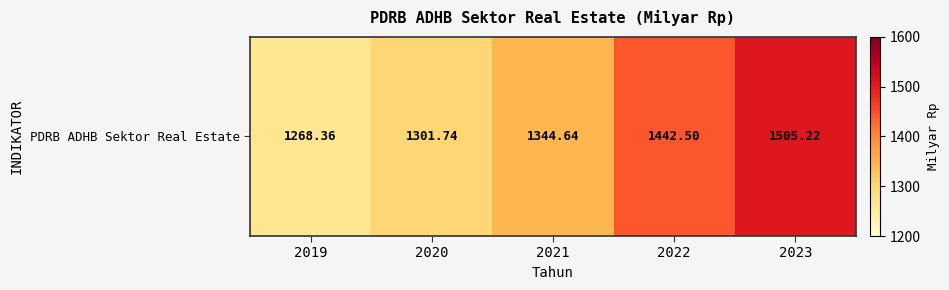

Reading left to right, transcribe all the data shown in this chart.

1268.4	1301.7	1344.6	1442.5	1505.2